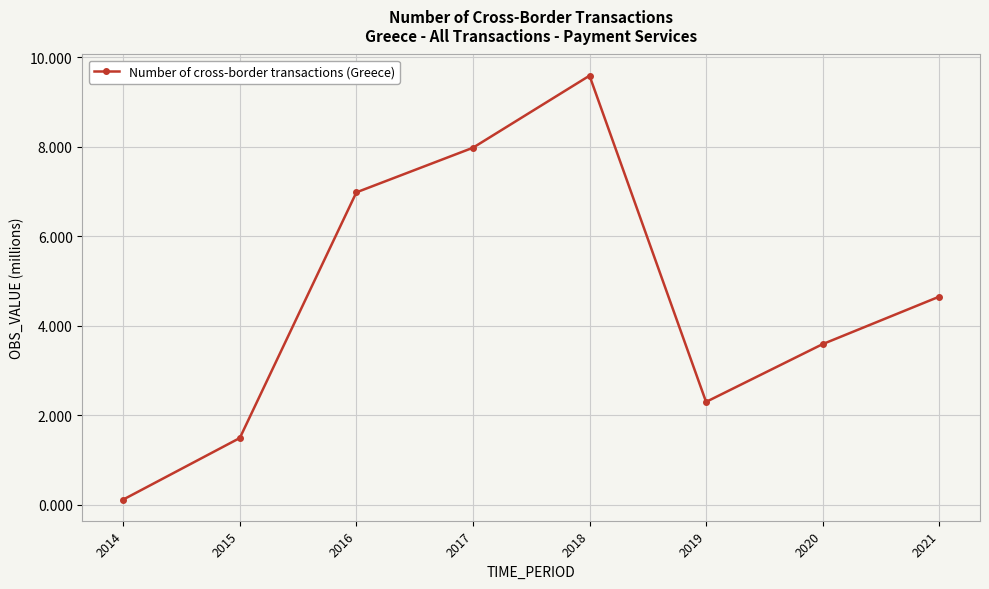

How many lines are shown in the chart?

1